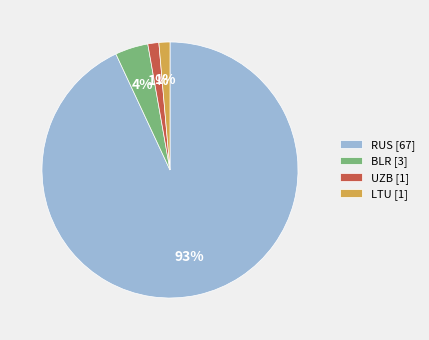

To the nearest percent, what portion does UZB [1] represent?

1%